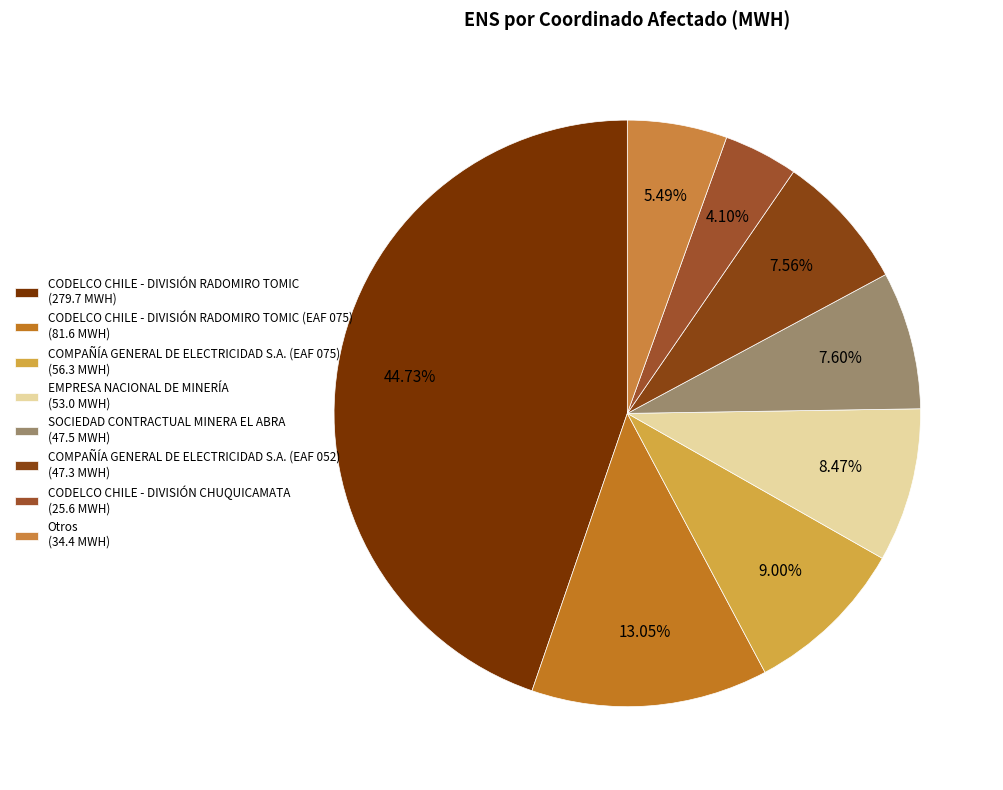

To the nearest percent, what is the difference between the largest and smallest slice percentages?

41%